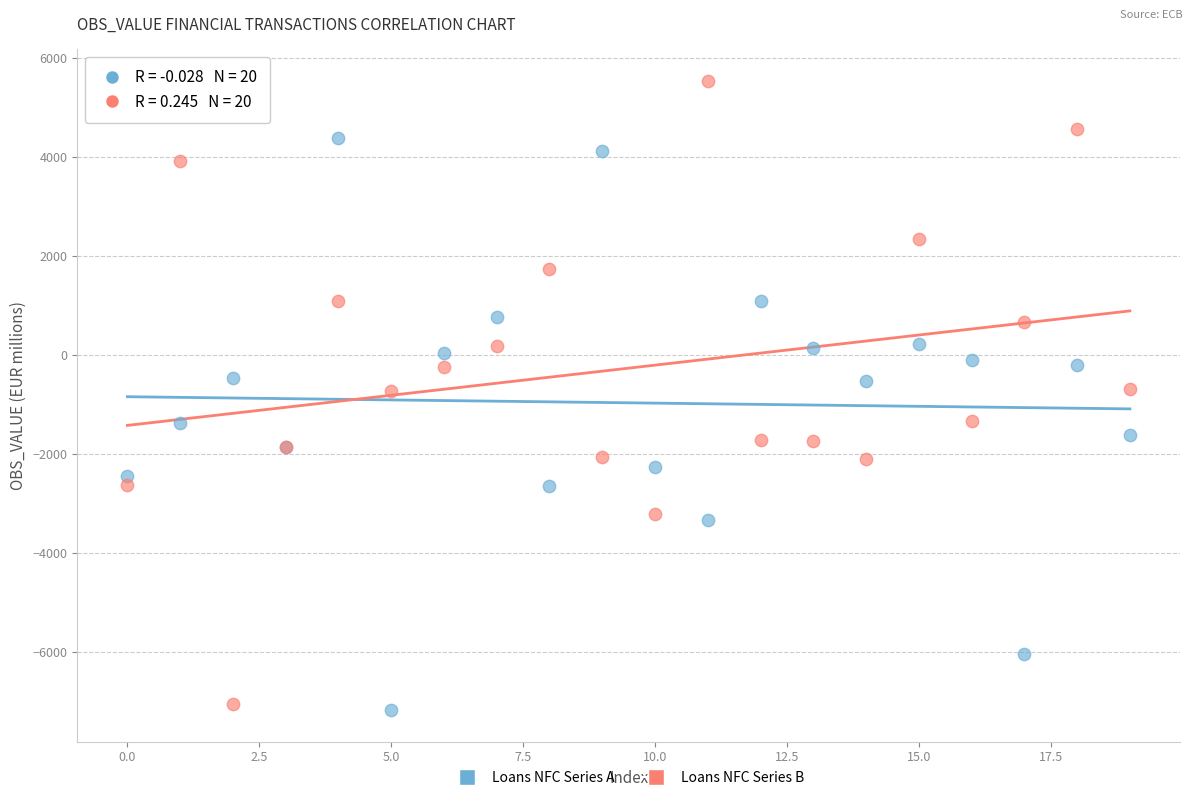

What are all the series names shown in the legend?

Loans NFC Series A, Loans NFC Series B